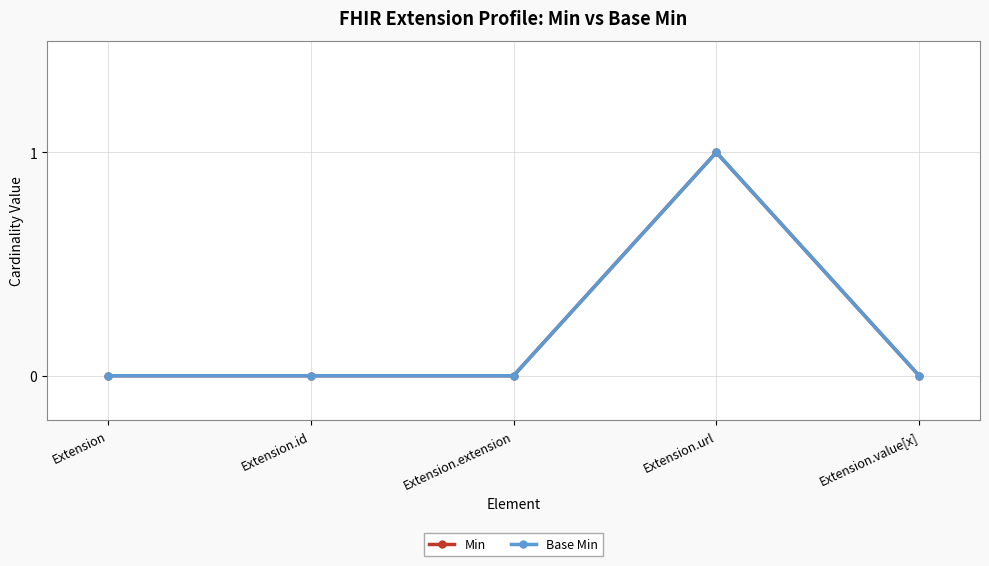

Is this an area chart (filled region under the line)?

No